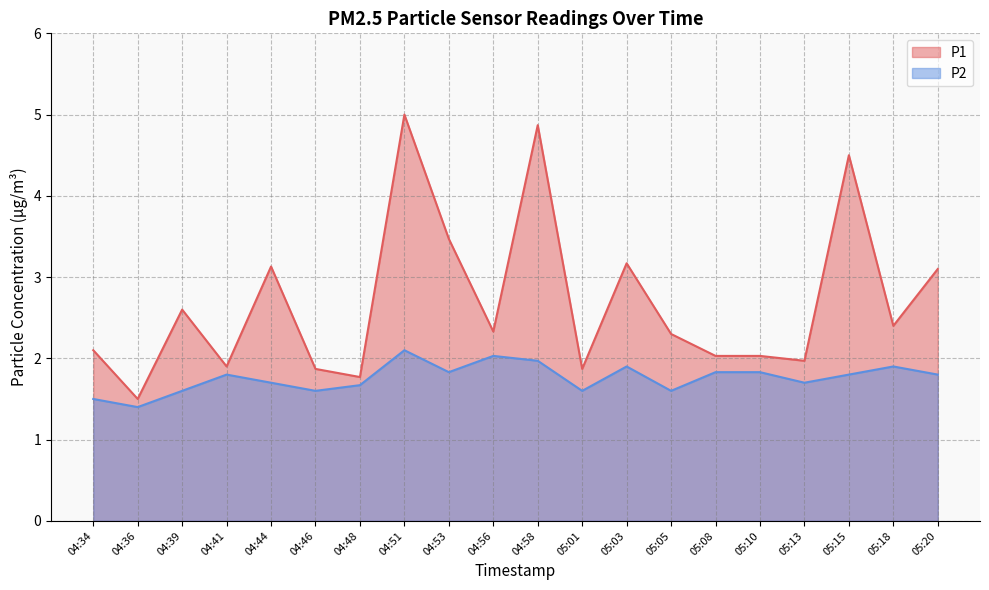

What is the sum of the P1 values at 04:41 and 05:15?

6.4